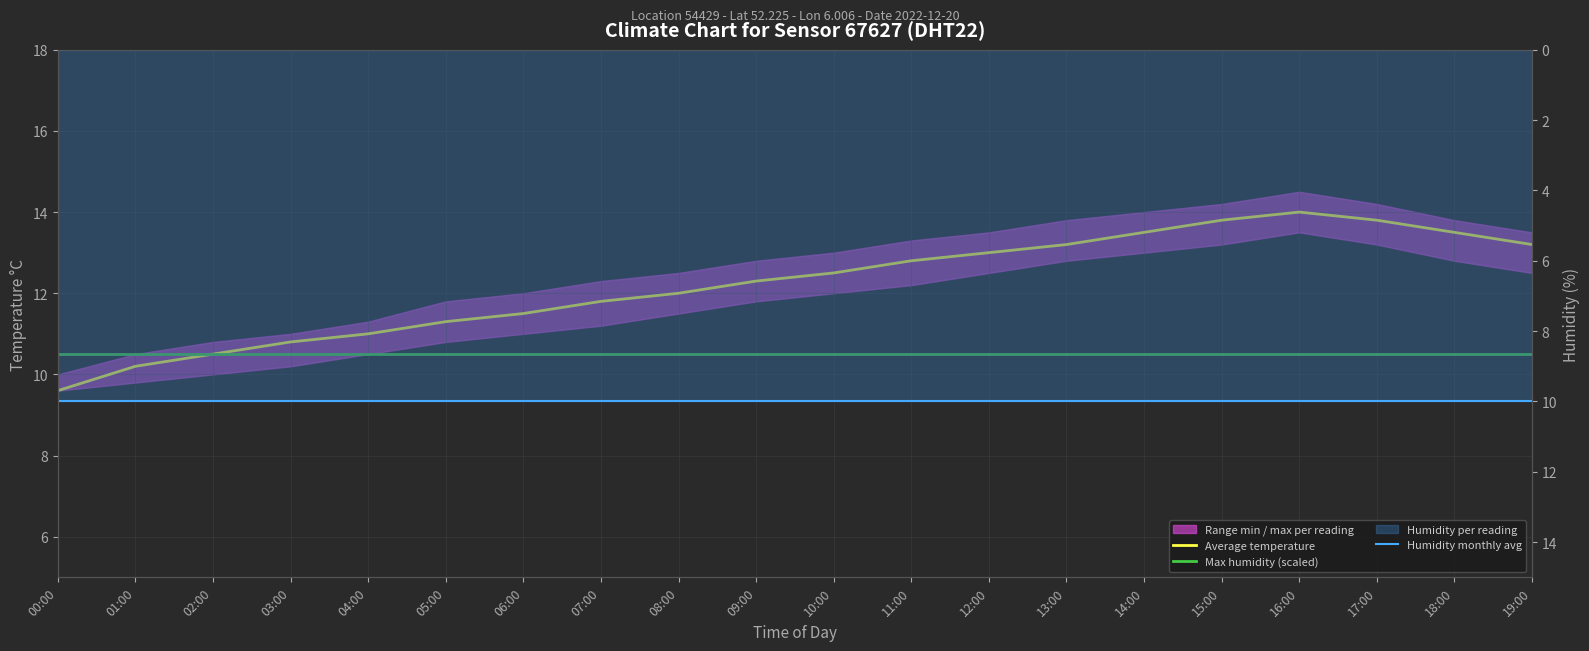

True or false: Humidity monthly avg has more than 0 interior local peaks.

False